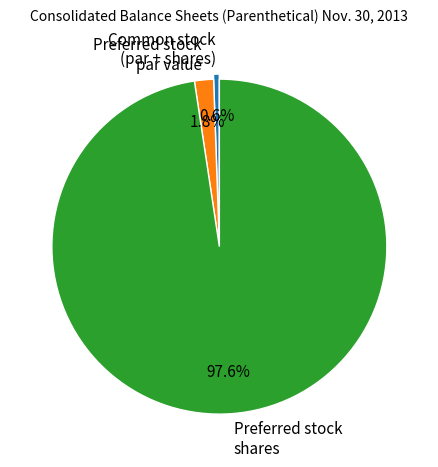

Between Preferred stock par value and Preferred stock shares, which is larger?

Preferred stock shares